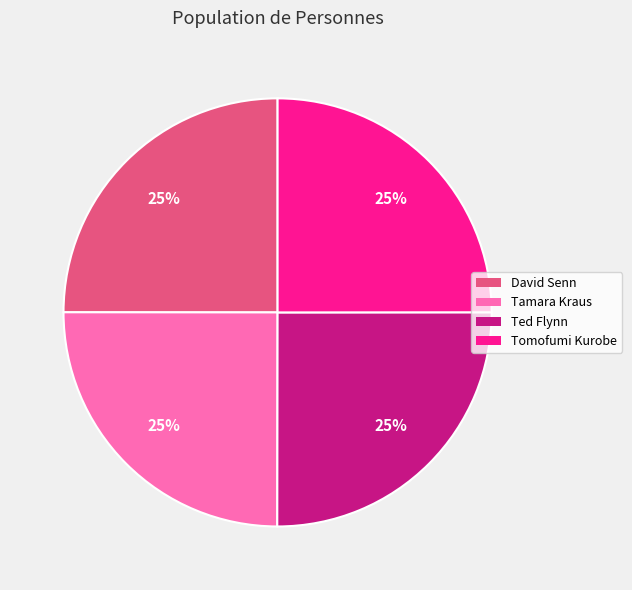

To the nearest percent, what is the average slice percentage?

25%